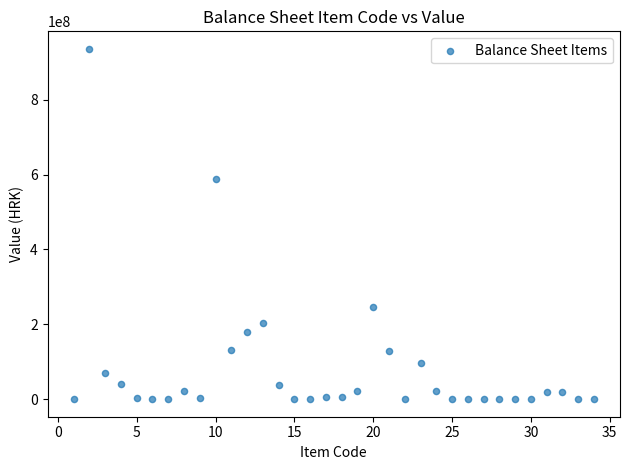

What is the range of Y values (max minus min)?

935859049